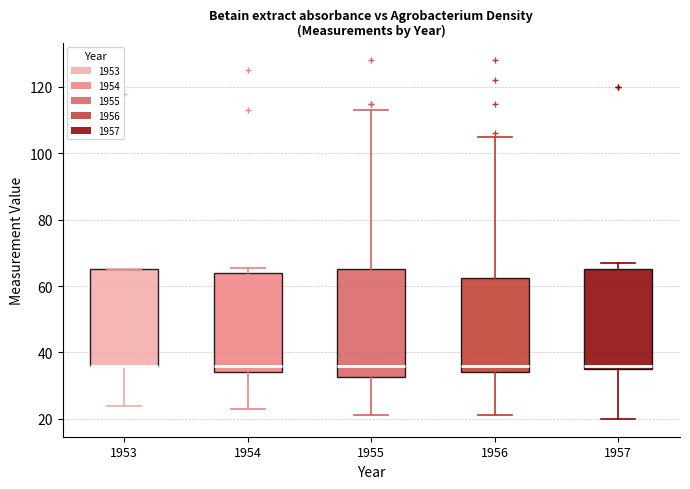

Reading left to right, transcribe this box plot: for each box, give where its median line is, the range the box spans, and where its two whiskers end, as read against the y-axis. The values are not printed on the chart, so give them approximately, as read against the axis.

1953: median 36 (drawn on the box's lower edge), box 36 to 66, whiskers 24 to 66
1954: median 36, box 34 to 64, whiskers 24 to 66
1955: median 36, box 32 to 66, whiskers 22 to 114
1956: median 36, box 34 to 62, whiskers 22 to 106
1957: median 36 (just above the box's lower edge), box 36 to 66, whiskers 20 to 68